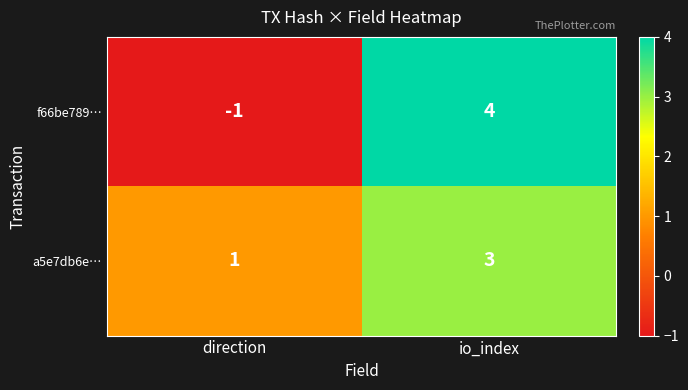

Which series changed the most between direction and io_index?

f66be789…